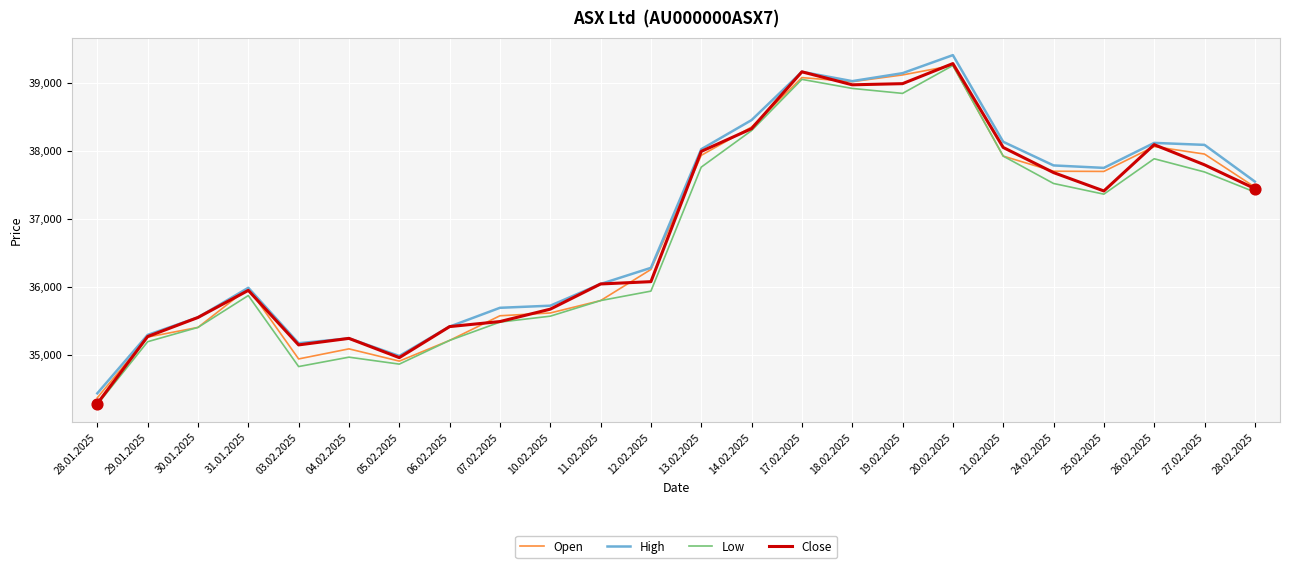

What are all the series names shown in the legend?

Open, High, Low, Close